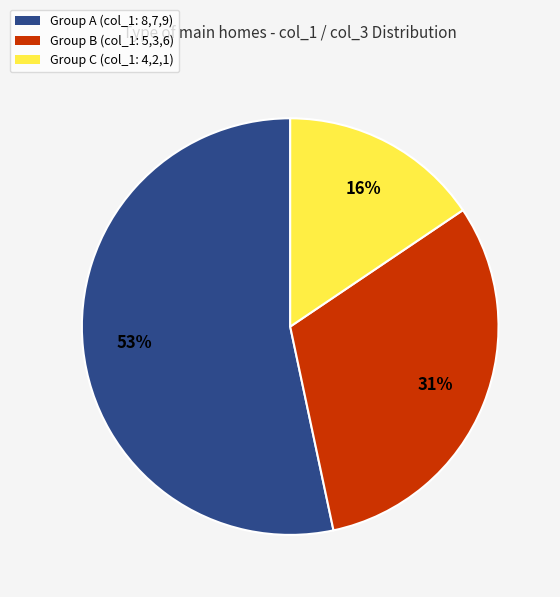

To the nearest percent, what is the average slice percentage?

33%